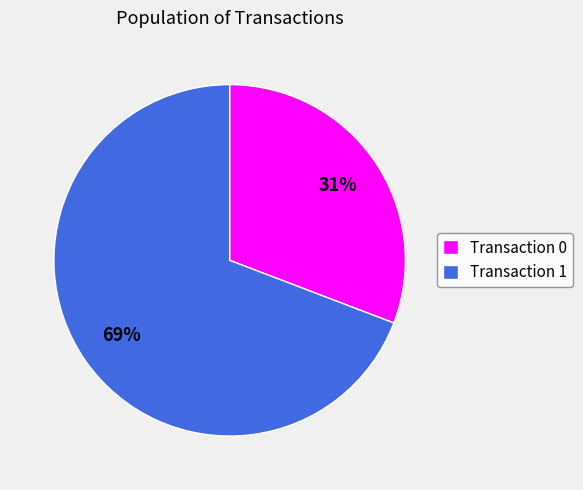

Do Transaction 1 and Transaction 0 together represent more than half of the pie?

Yes